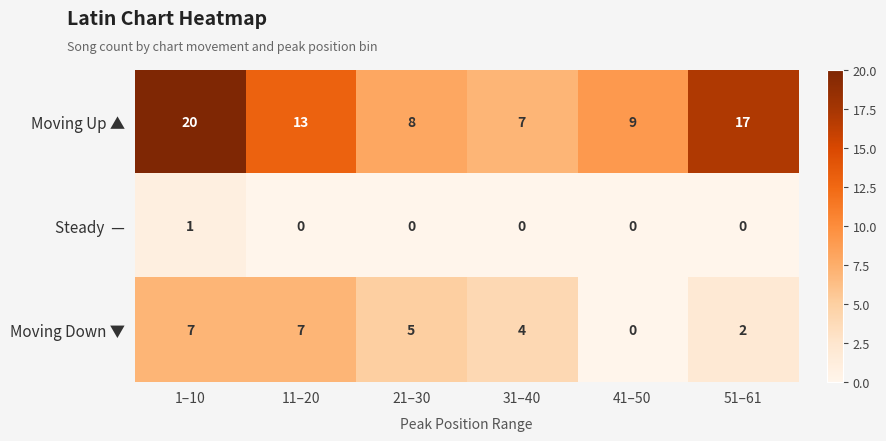

Where does the Moving Down ▼ series first go above 5?

1–10